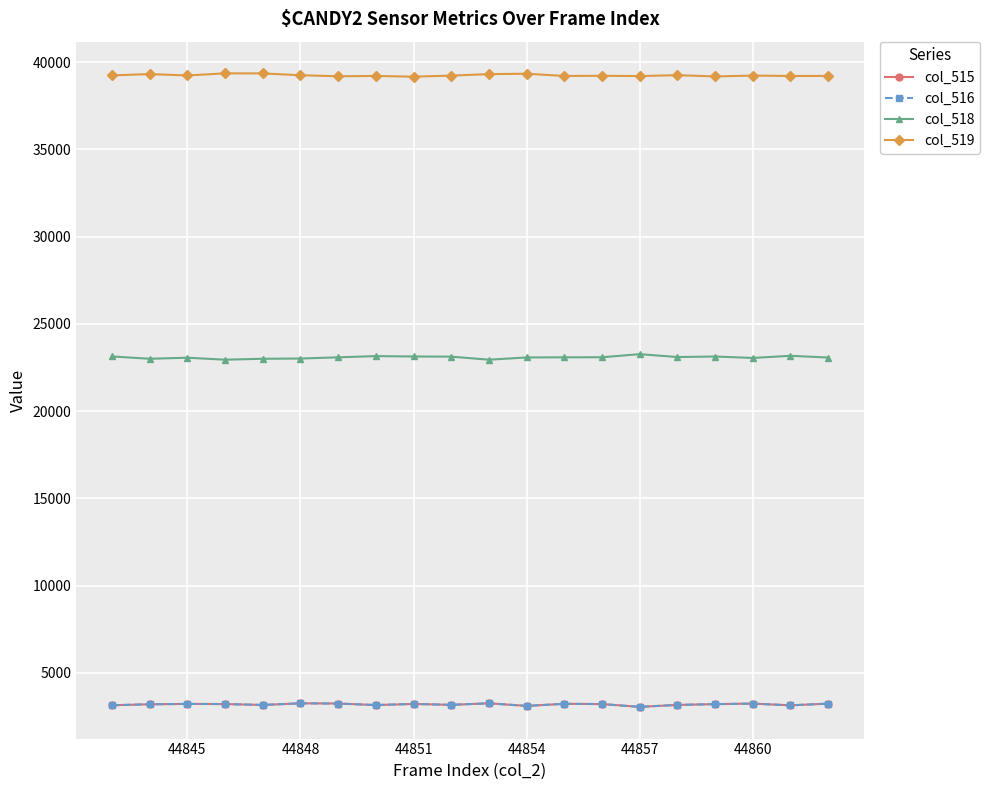

True or false: col_515 and col_519 intersect in this chart.

False